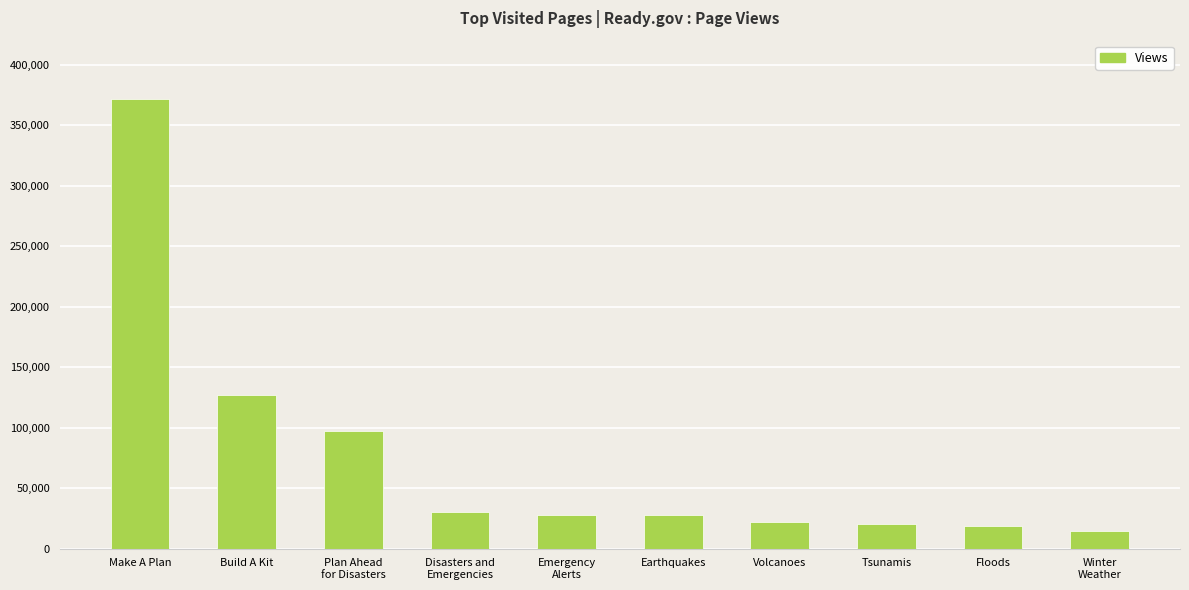

What is the label of the 7th bar from the left?

Volcanoes